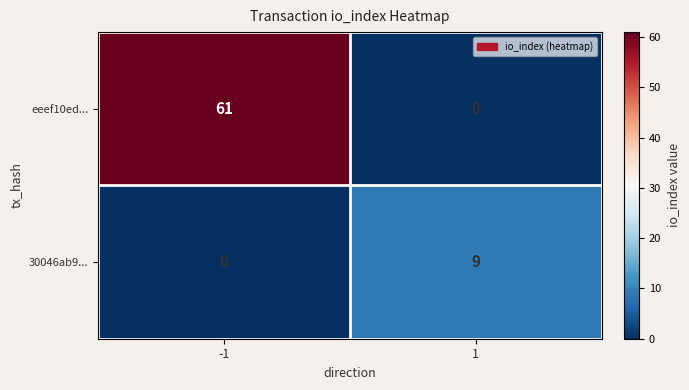

How many categories are shown in the chart?

2